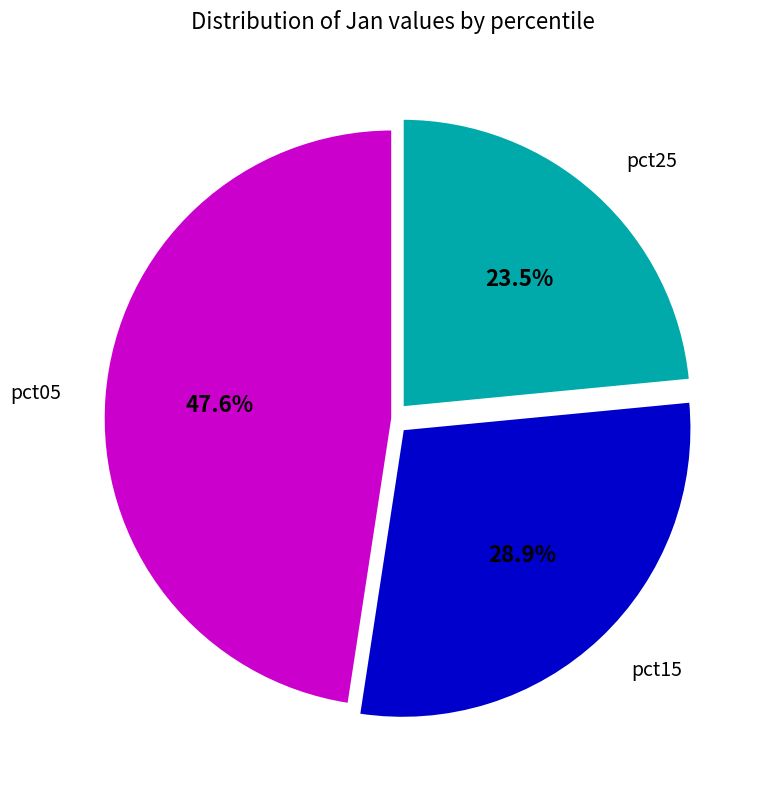

What is the total percentage of pct05 and pct25?

71.1%